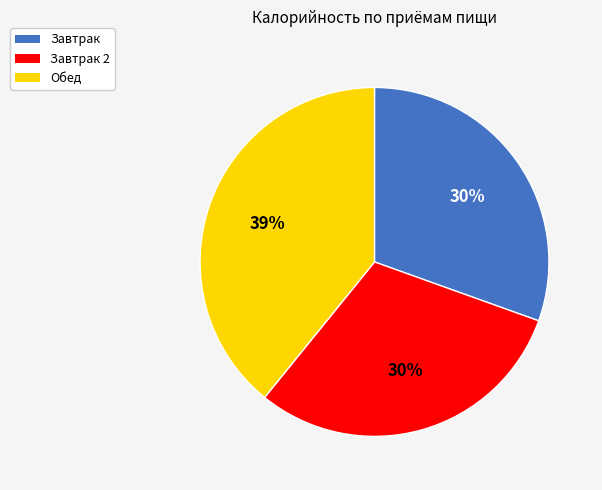

Which category has the biggest portion of the pie?

Обед